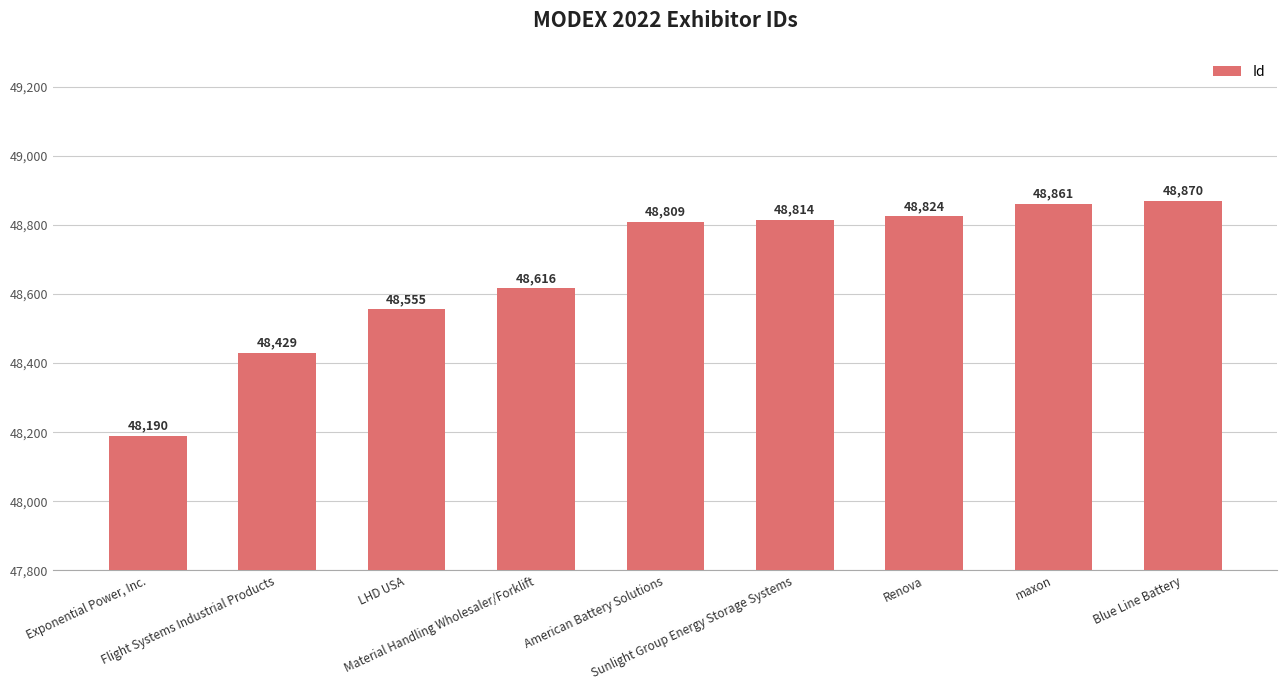

What is the sum of all values?

437968